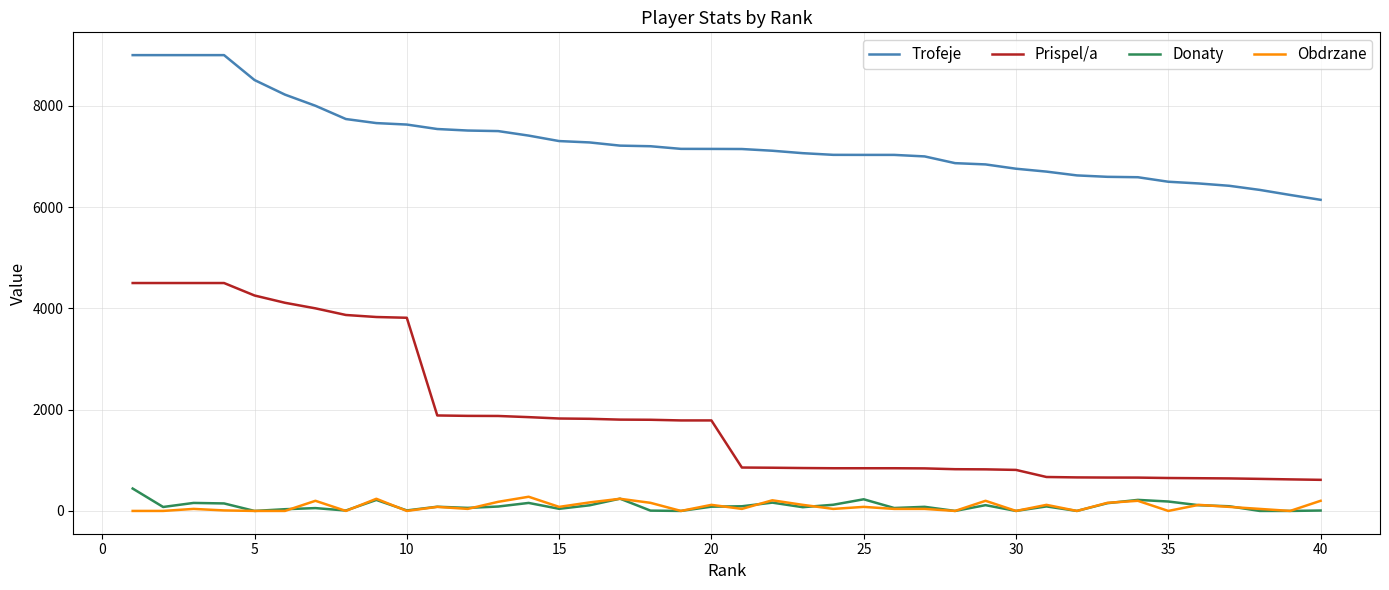

True or false: Prispel/a and Trofeje cross at least once.

False